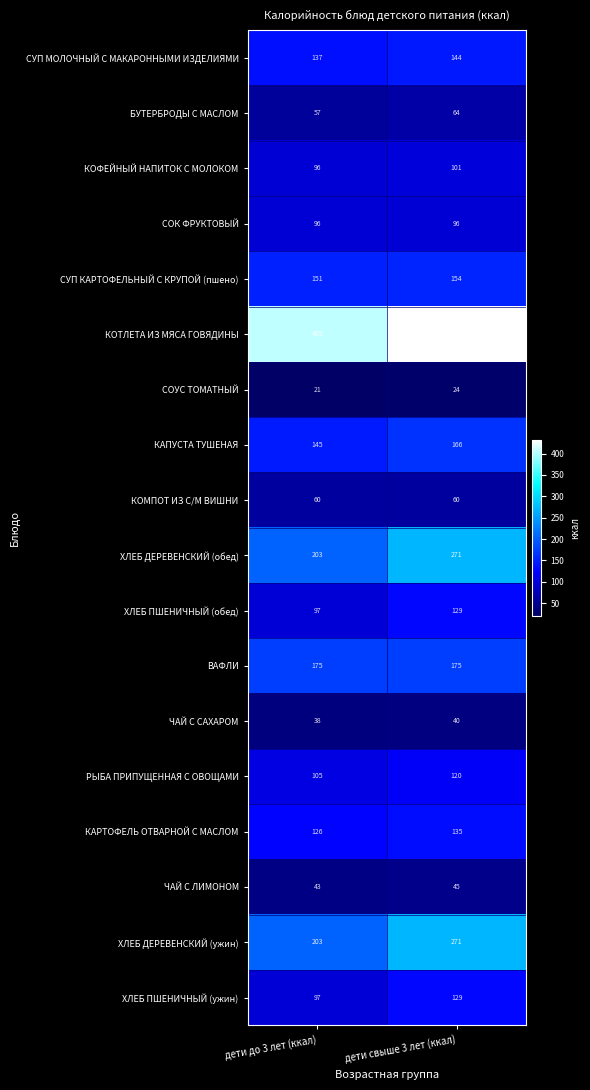

What is the approximate value of КОТЛЕТА ИЗ МЯСА ГОВЯДИНЫ at дети свыше 3 лет (ккал), to the nearest 5?

430